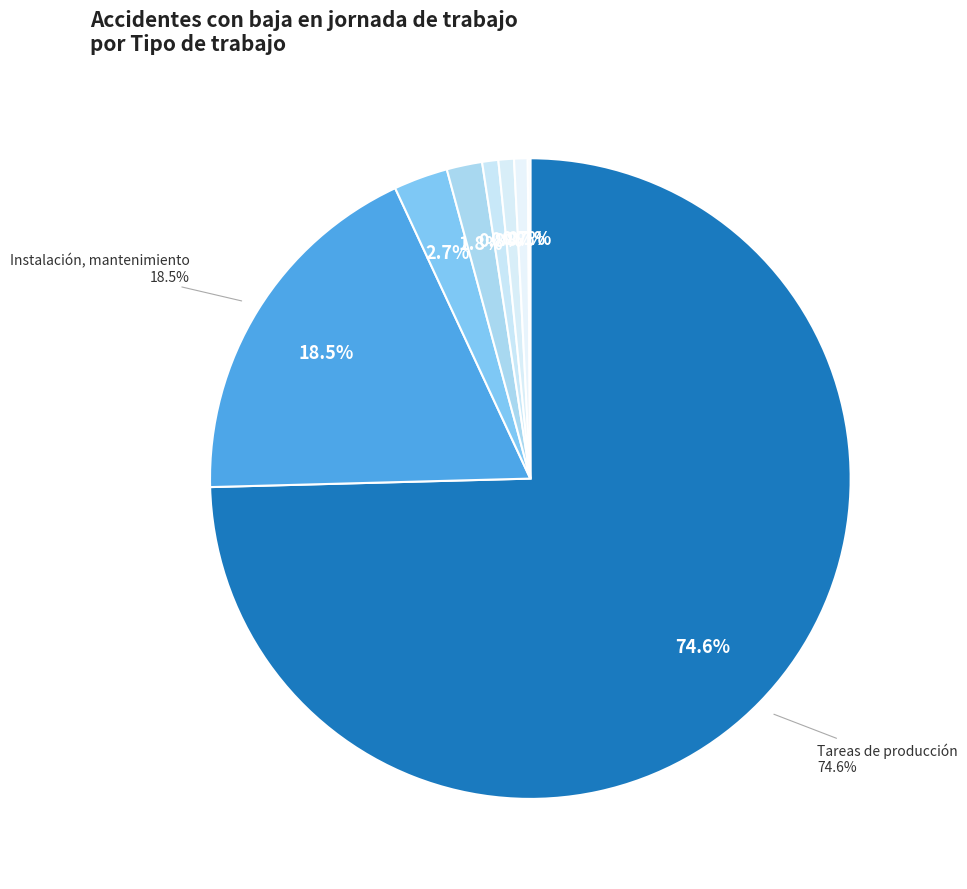

To the nearest percent, what is the average slice percentage?

12%